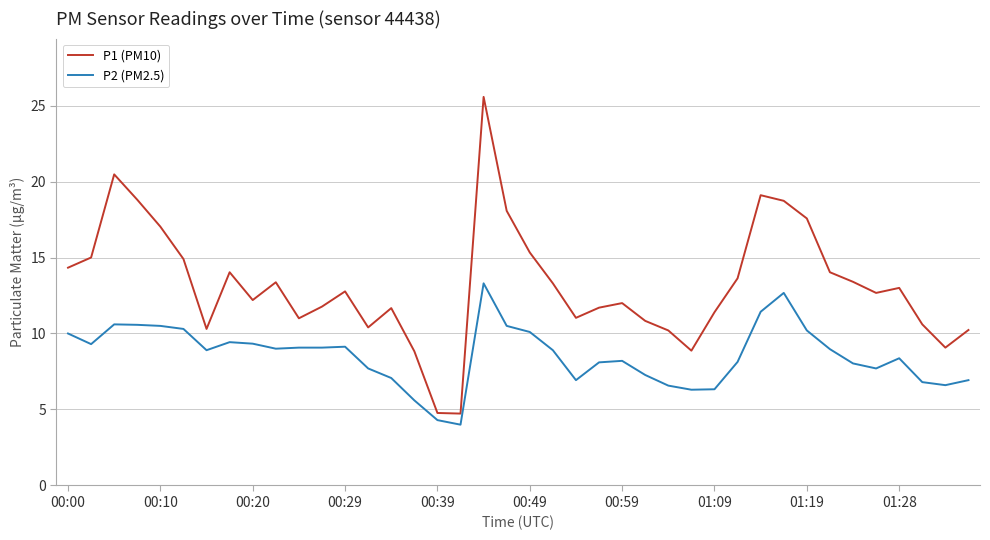

What is the difference between the maximum and minimum values in the P1 (PM10) series?

20.8